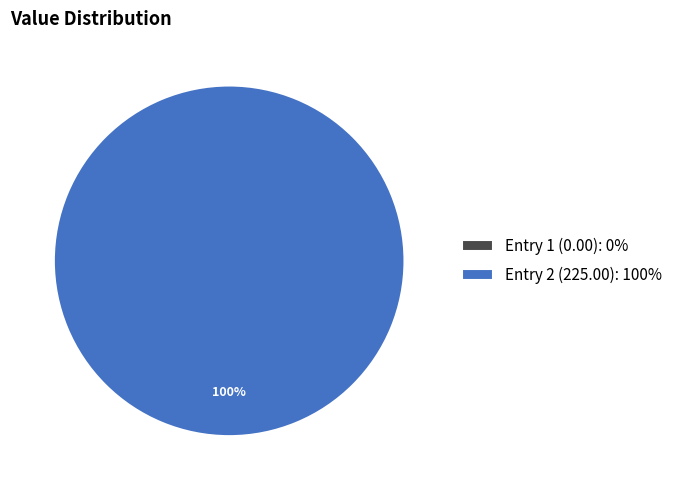

Does any single category account for the majority?

Yes